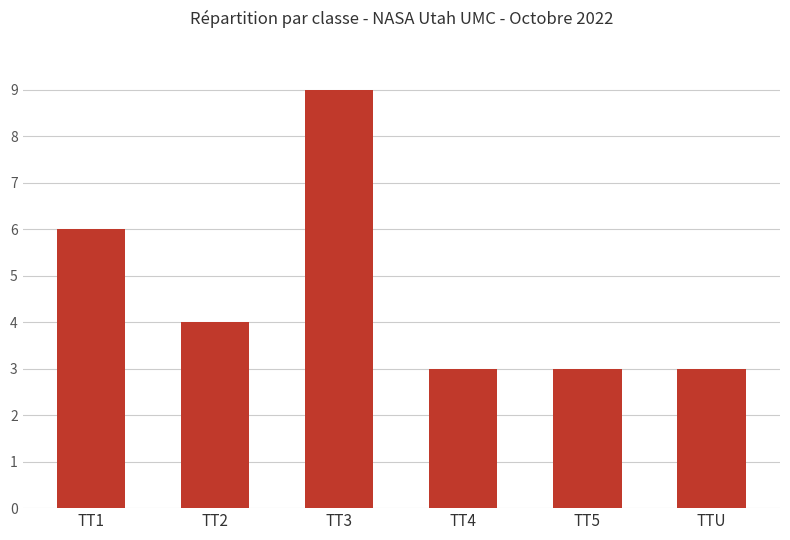

What is the change in value from TT3 to TTU?

-6